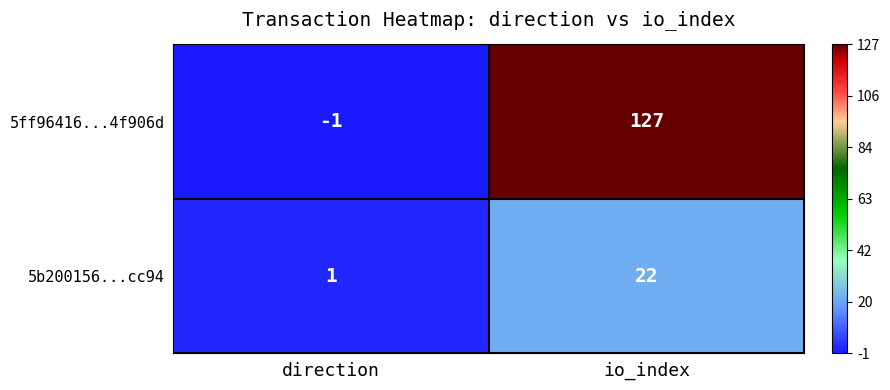

The value of 5b200156...cc94 at io_index is 22. True or false?

True